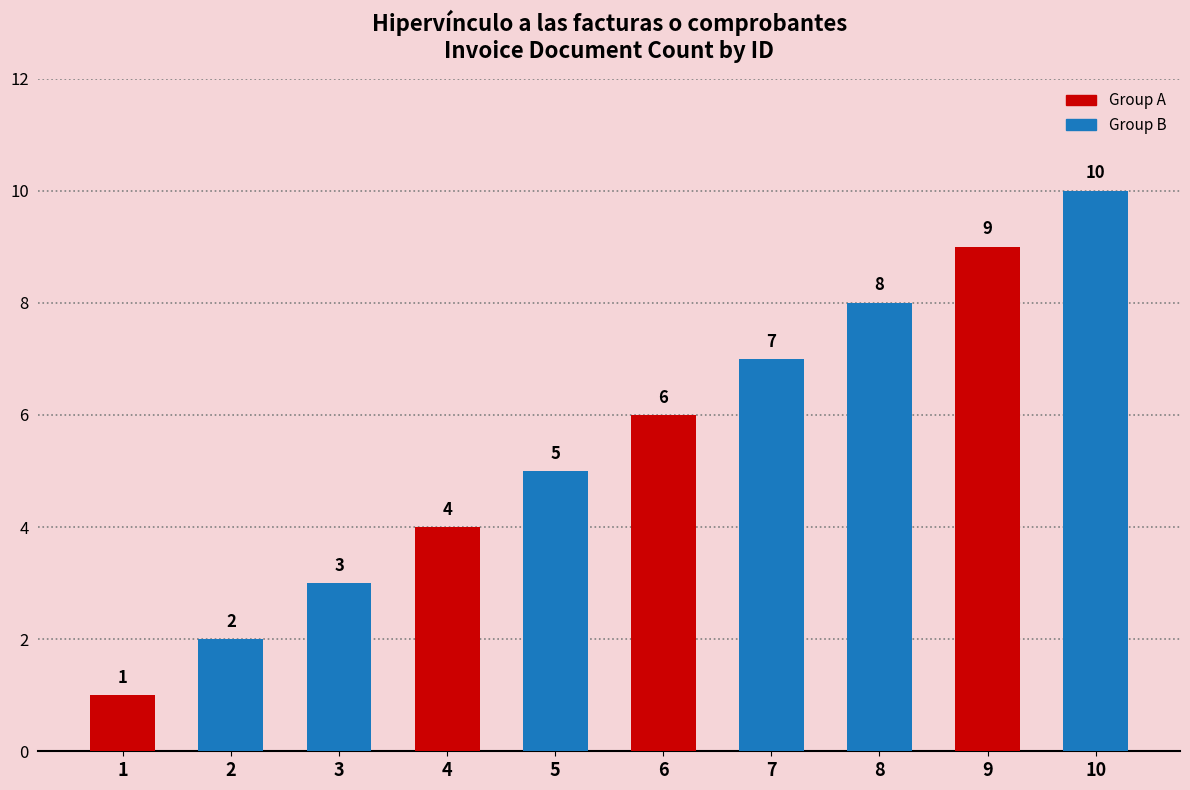

What value does the data have at 3?

3